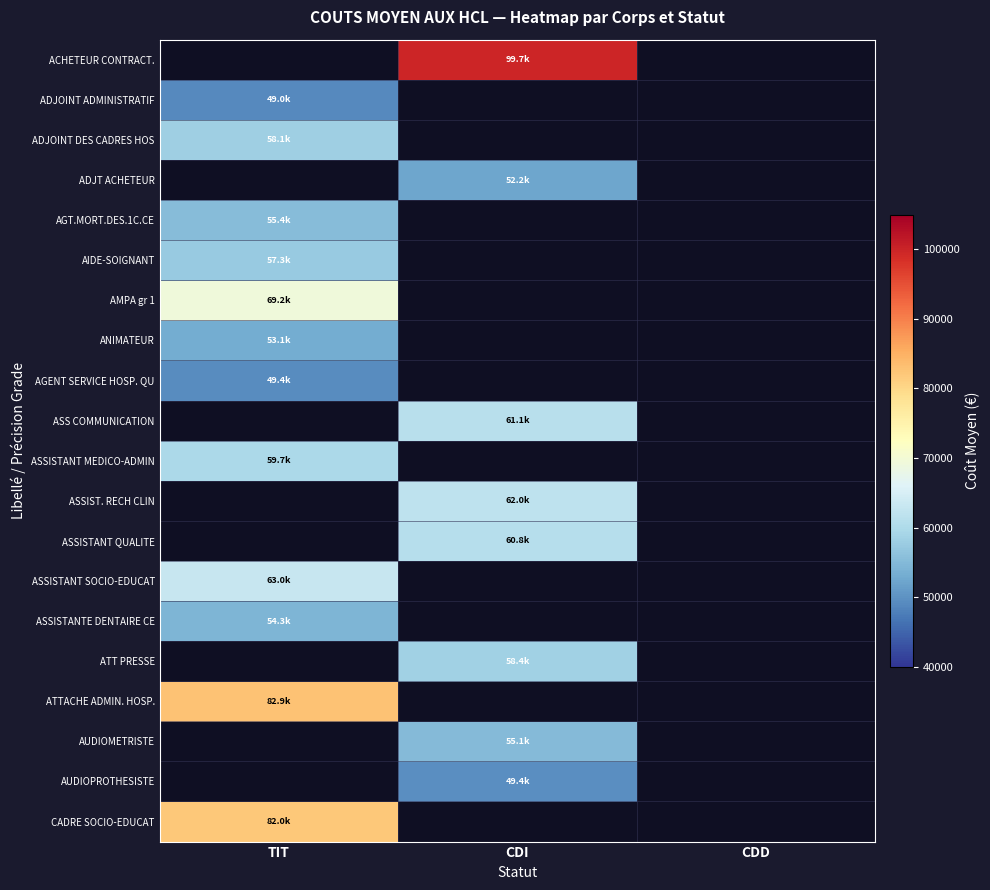

Which category has the lowest value across all series?

TIT